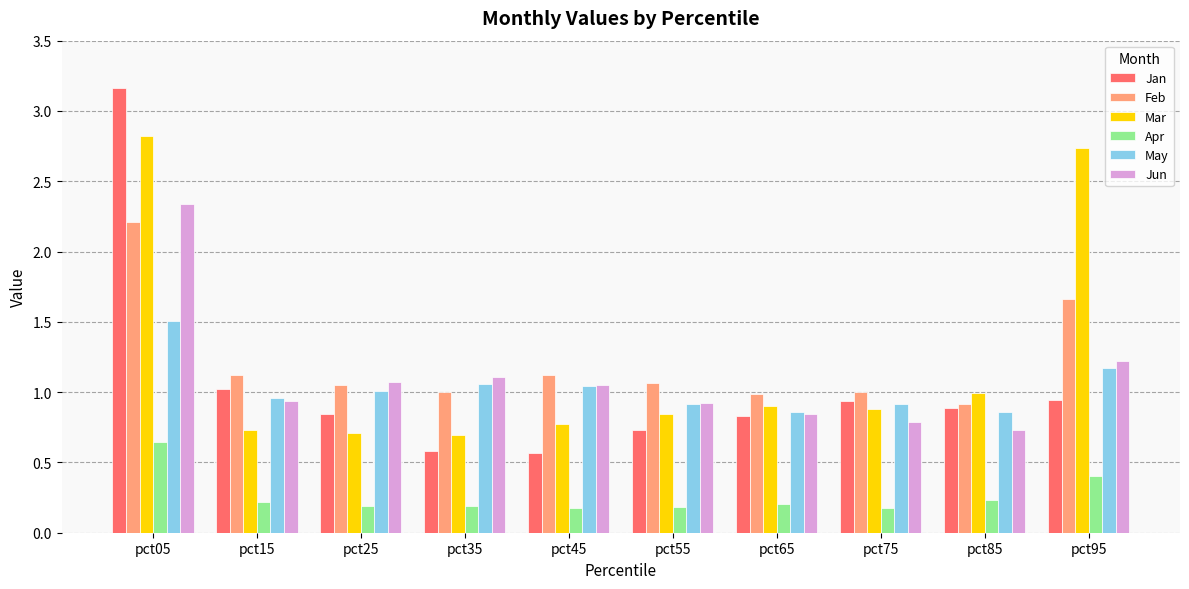

What is the difference between the Feb values at pct65 and pct95?

0.7